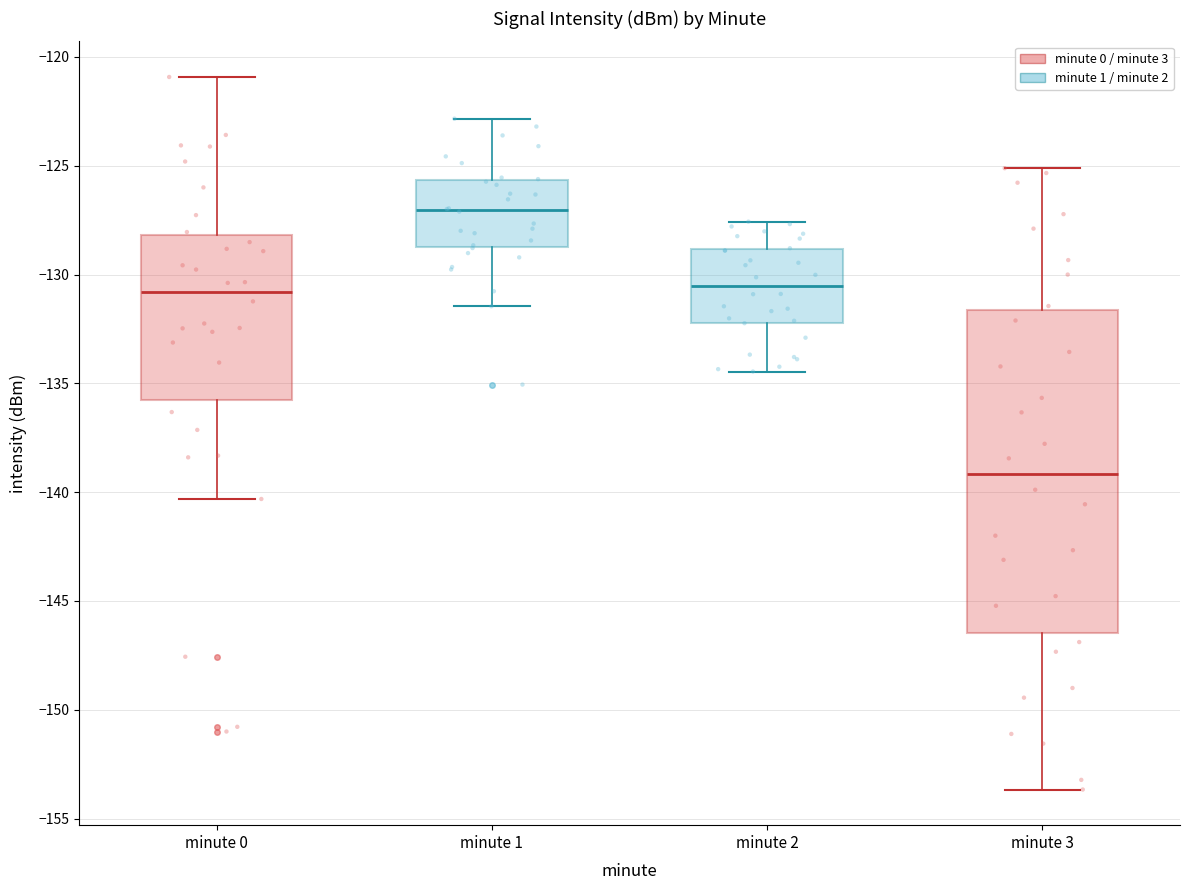

Comparing the boxes themselves (not the whiskers), which one is the tallest?

minute 3